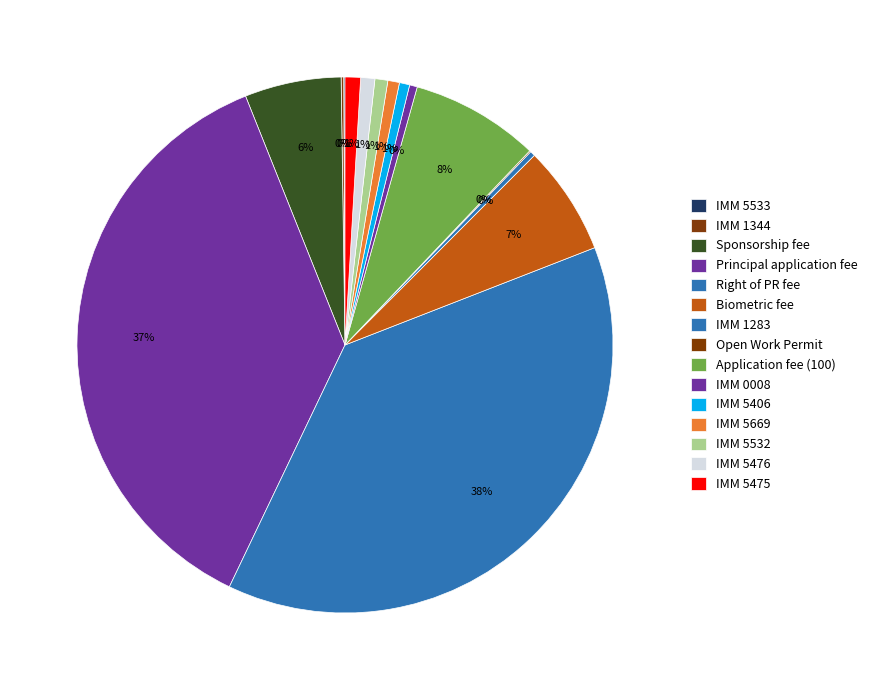

The IMM 0008 slice represents 1% of the pie. True or false?

False